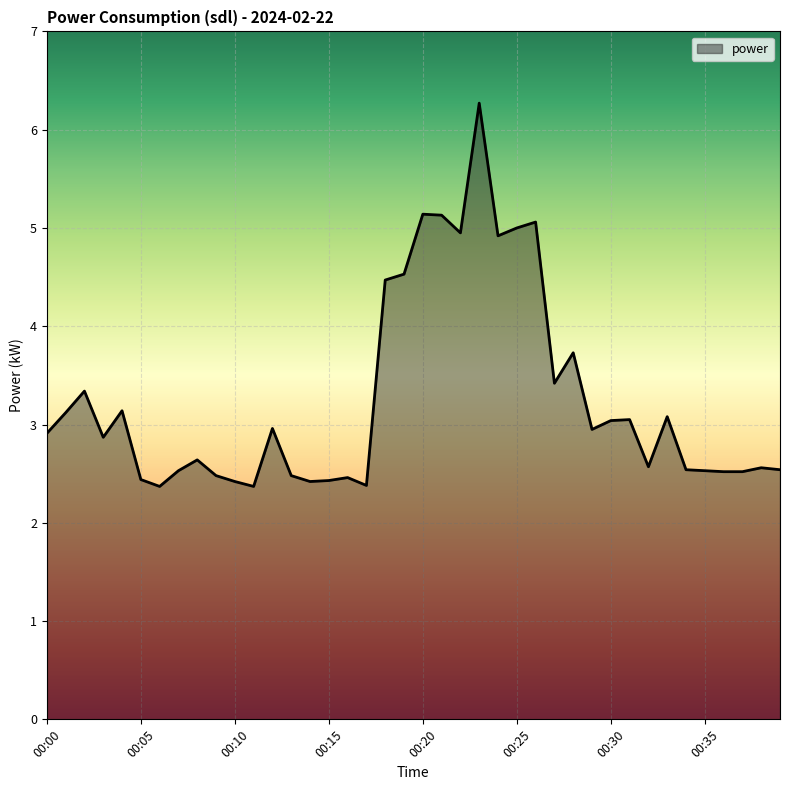

What is the difference between the maximum and second lowest values?

3.9